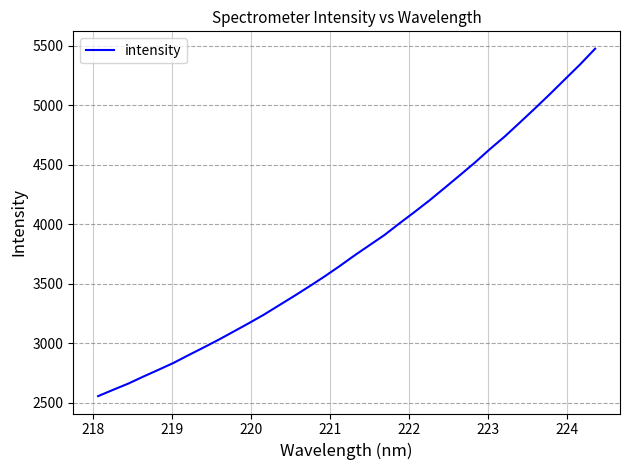

What is the minimum value shown in the chart?

2556.6